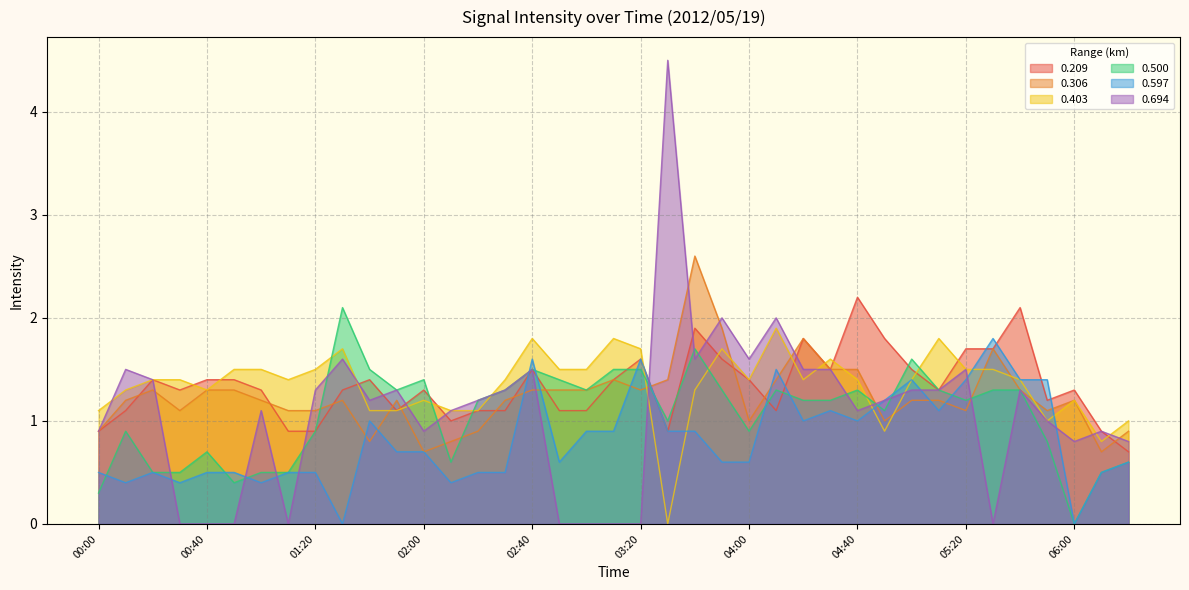

Reading right to left, transcribe all the data shown in this chart.

0.209: 0.7	0.9	1.3	1.2	2.1	1.7	1.7	1.3	1.5	1.8	2.2	1.5	1.8	1.1	1.4	1.6	1.9	0.9	1.6	1.4	1.1	1.1	1.5	1.1	1.1	1.0	1.3	1.1	1.4	1.3	0.9	0.9	1.3	1.4	1.4	1.3	1.4	1.1	0.9
0.306: 0.9	0.7	1.2	1.1	1.3	1.7	1.1	1.2	1.2	1.0	1.5	1.5	1.8	1.4	1.0	1.9	2.6	1.4	1.3	1.4	1.3	1.3	1.3	1.2	0.9	0.8	0.7	1.2	0.8	1.2	1.1	1.1	1.2	1.3	1.3	1.1	1.3	1.2	0.9
0.403: 1.0	0.8	1.2	1.0	1.4	1.5	1.5	1.8	1.4	0.9	1.4	1.6	1.4	1.9	1.4	1.7	1.3	0.0	1.7	1.8	1.5	1.5	1.8	1.4	1.1	1.1	1.2	1.1	1.1	1.7	1.5	1.4	1.5	1.5	1.3	1.4	1.4	1.3	1.1
0.500: 0.6	0.5	0.0	0.8	1.3	1.3	1.2	1.3	1.6	1.1	1.3	1.2	1.2	1.3	0.9	1.3	1.7	1.0	1.5	1.5	1.3	1.4	1.5	1.3	1.2	0.6	1.4	1.3	1.5	2.1	0.9	0.5	0.5	0.4	0.7	0.5	0.5	0.9	0.3
0.597: 0.6	0.5	0.0	1.4	1.4	1.8	1.4	1.1	1.4	1.2	1.0	1.1	1.0	1.5	0.6	0.6	0.9	0.9	1.6	0.9	0.9	0.6	1.6	0.5	0.5	0.4	0.7	0.7	1.0	0.0	0.5	0.5	0.4	0.5	0.5	0.4	0.5	0.4	0.5
0.694: 0.8	0.9	0.8	1.0	1.3	0.0	1.5	1.3	1.3	1.2	1.1	1.5	1.5	2.0	1.6	2.0	1.6	4.5	0.0	0.0	0.0	0.0	1.5	1.3	1.2	1.1	0.9	1.3	1.2	1.6	1.3	0.0	1.1	0.0	0.0	0.0	1.4	1.5	0.9